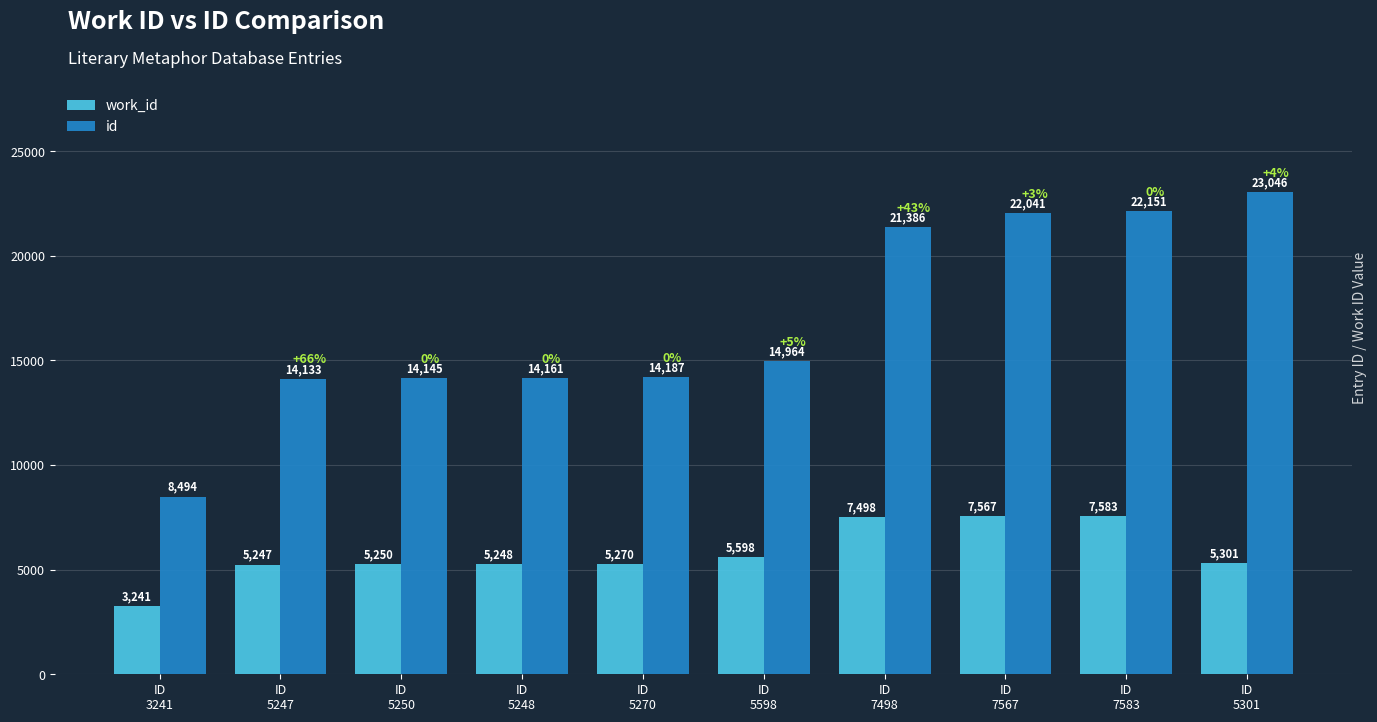

How many bars are there in total?

20